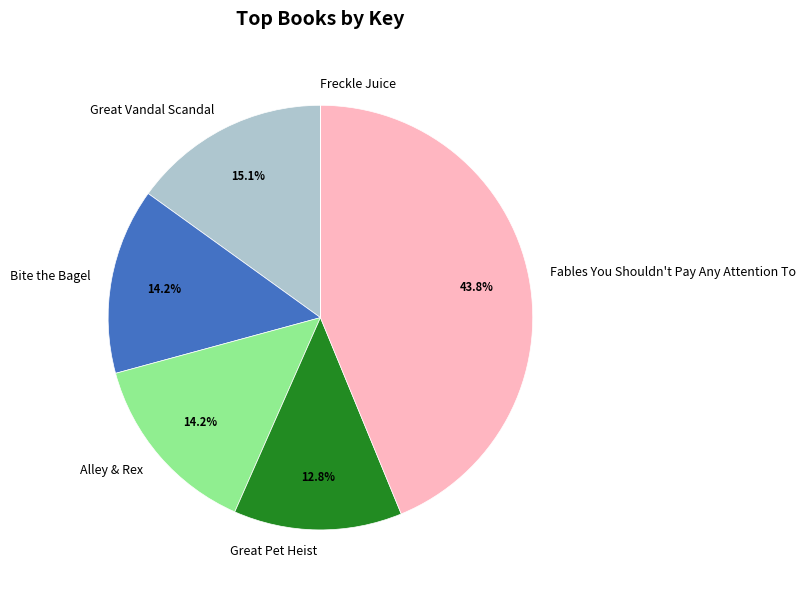

Which slice is the largest?

Fables You Shouldn't Pay Any Attention To